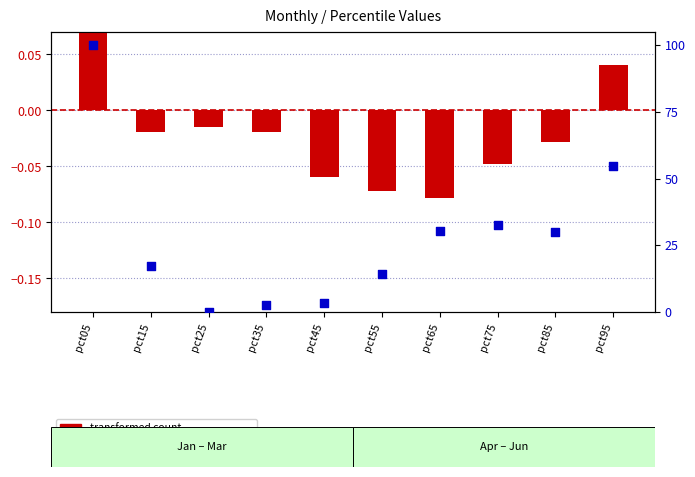

Which series reaches the minimum Y coordinate?

transformed count